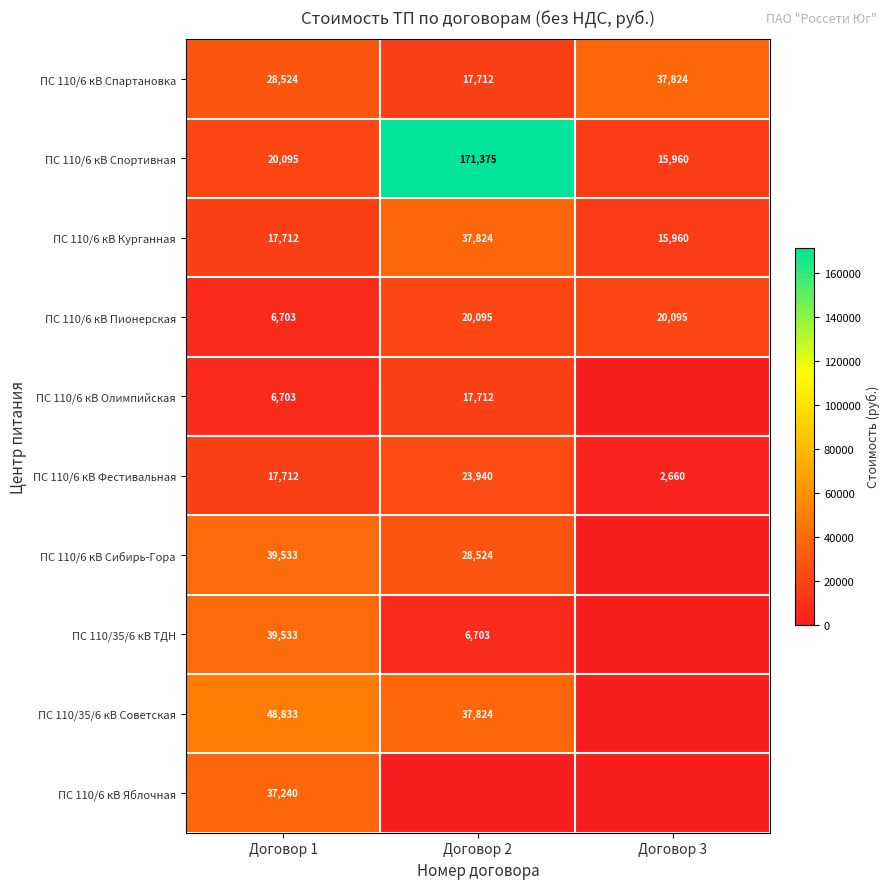

Is it true that ПС 110/6 кВ Олимпийская equals 2840 at Договор 1?

False